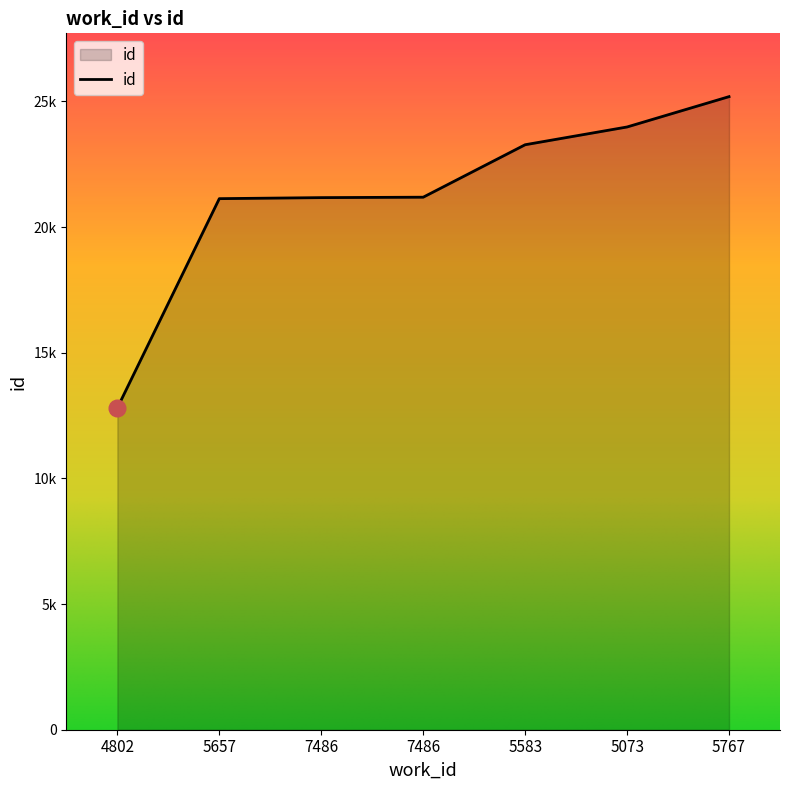

Is this an area chart (filled region under the line)?

Yes